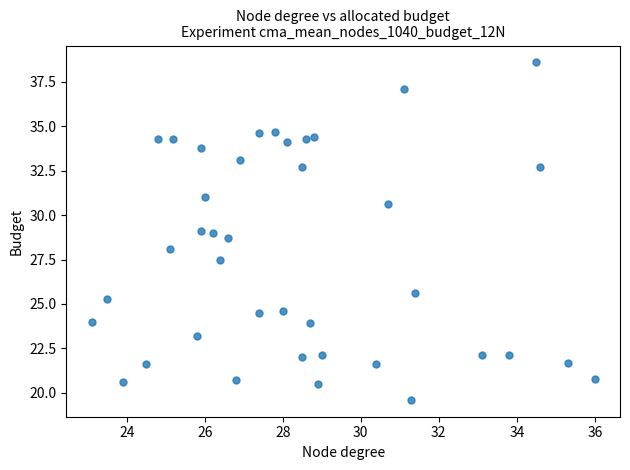

What is the range of X values (max minus min)?

12.9